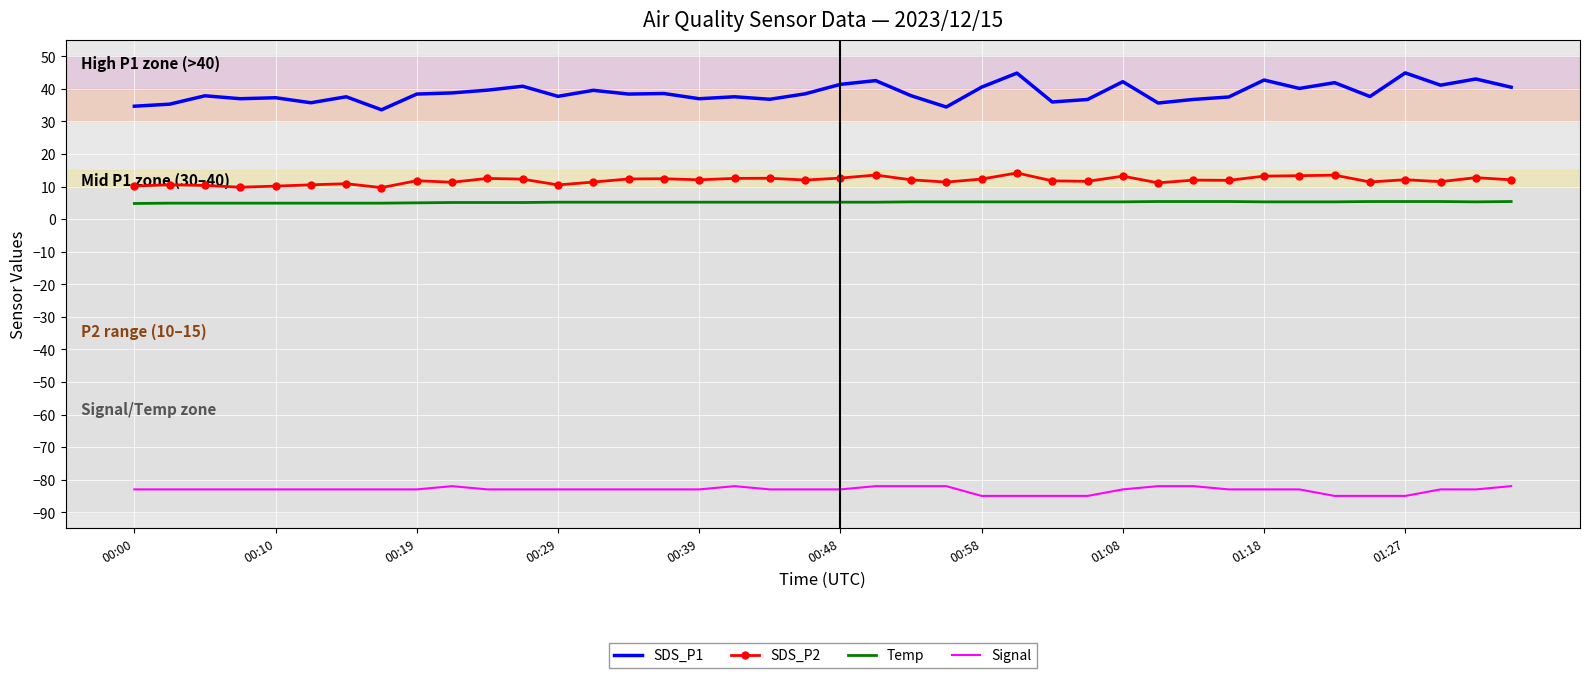

Which series has the largest total across all categories?

SDS_P1